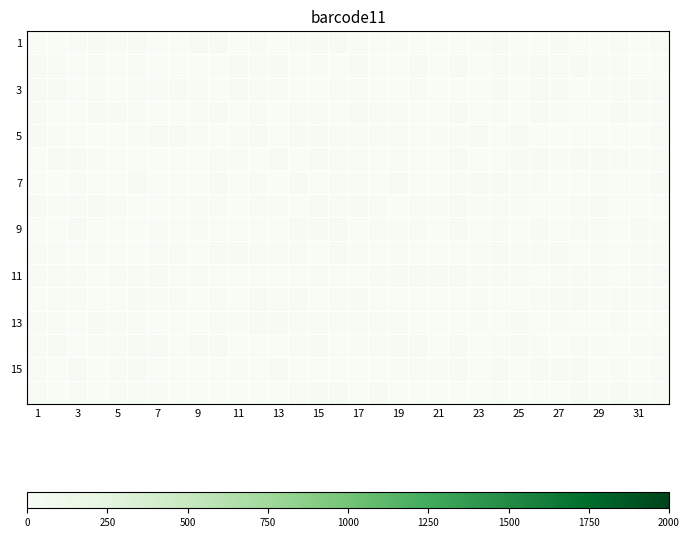

Which series has the widest spread of values?

row_0